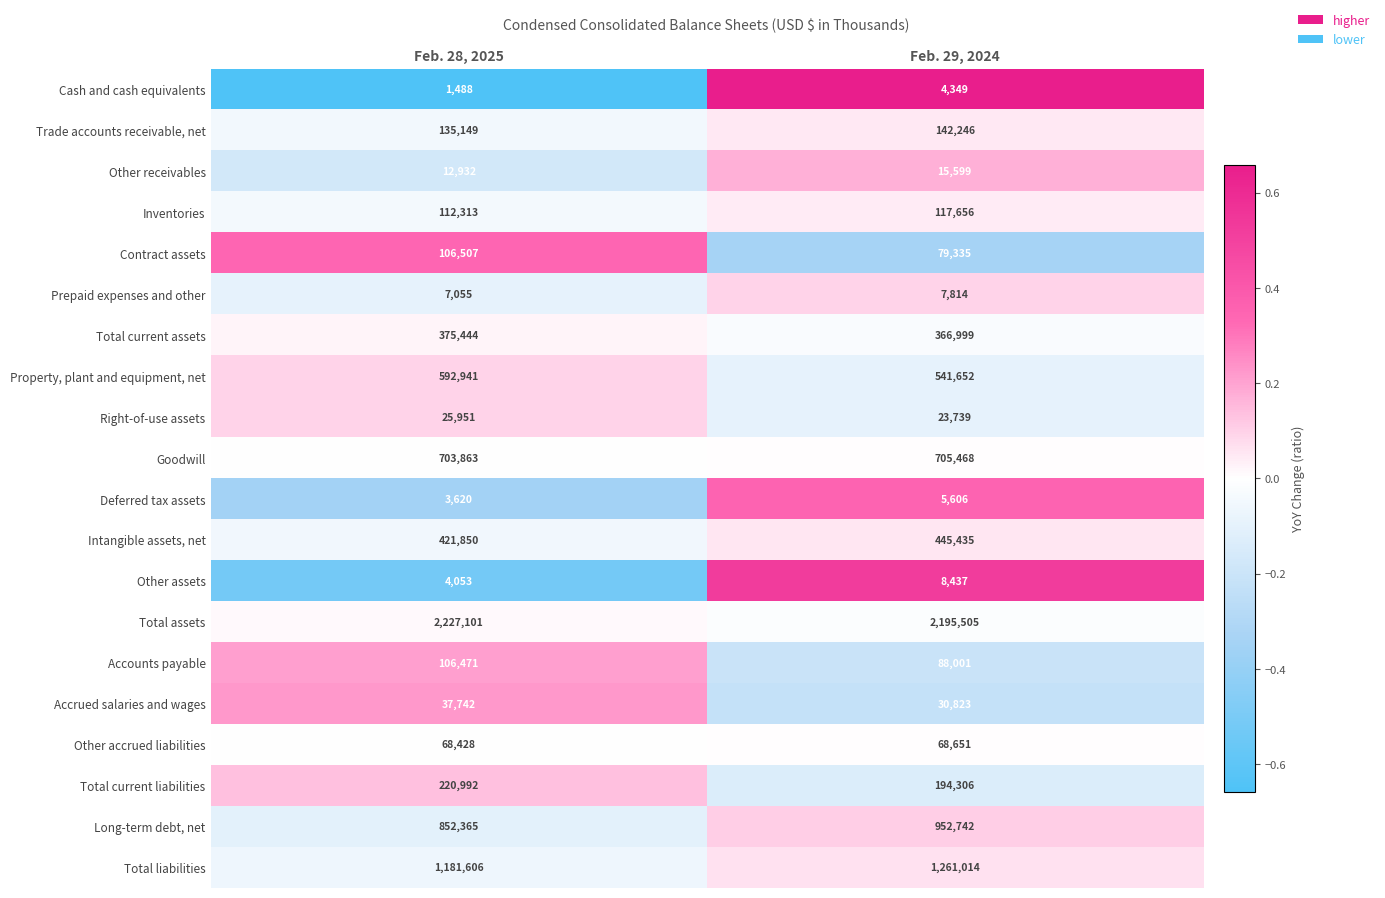

Which series has the largest total across all categories?

Total assets